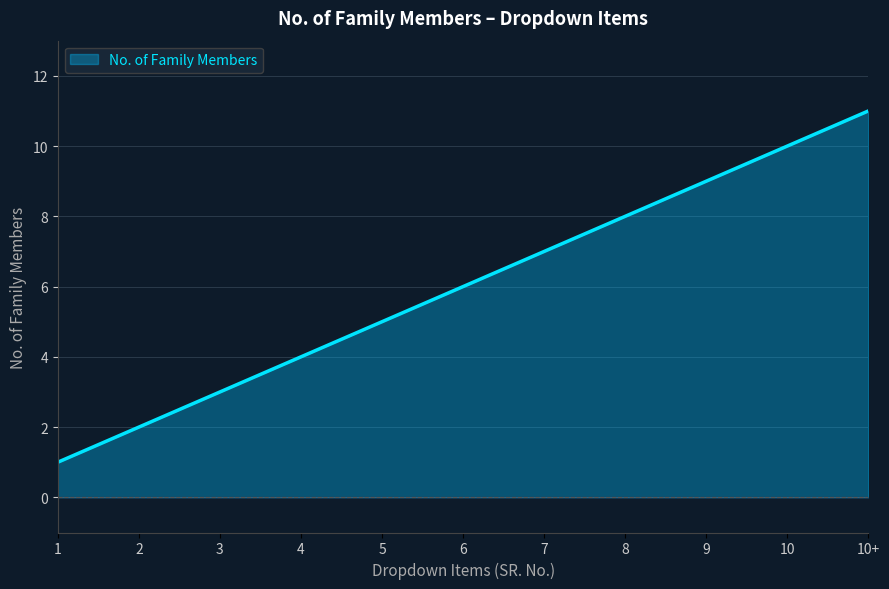

What is the change in value from 2 to 10?

+8